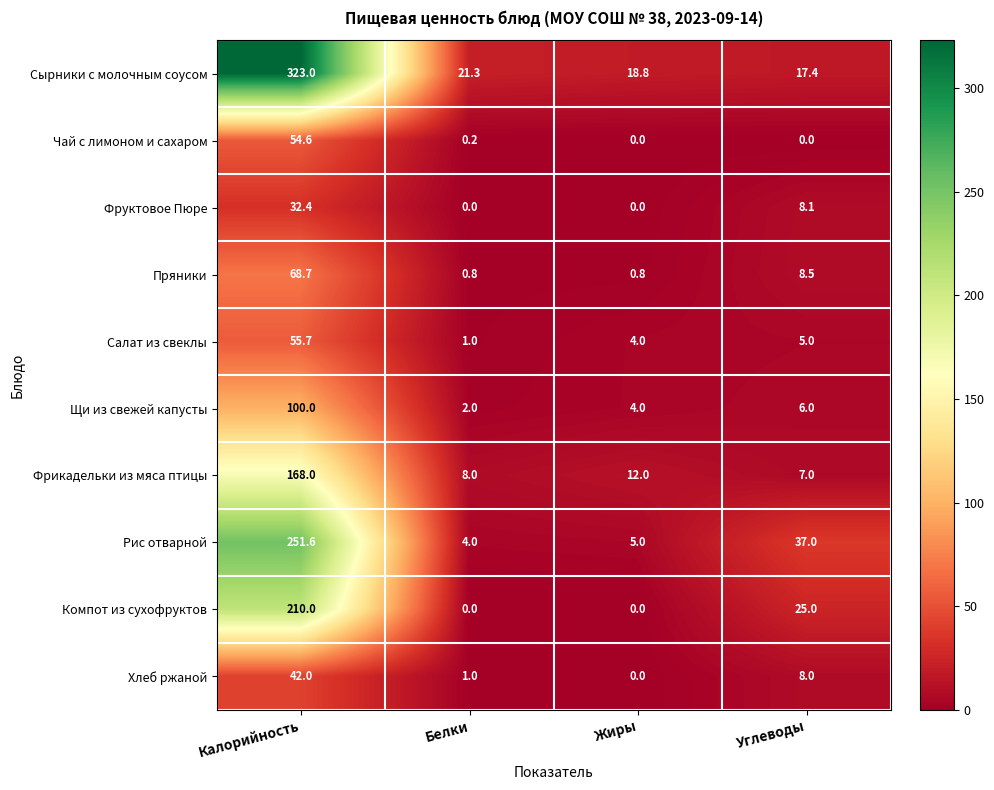

At which category does the chart reach its peak across all series?

Калорийность